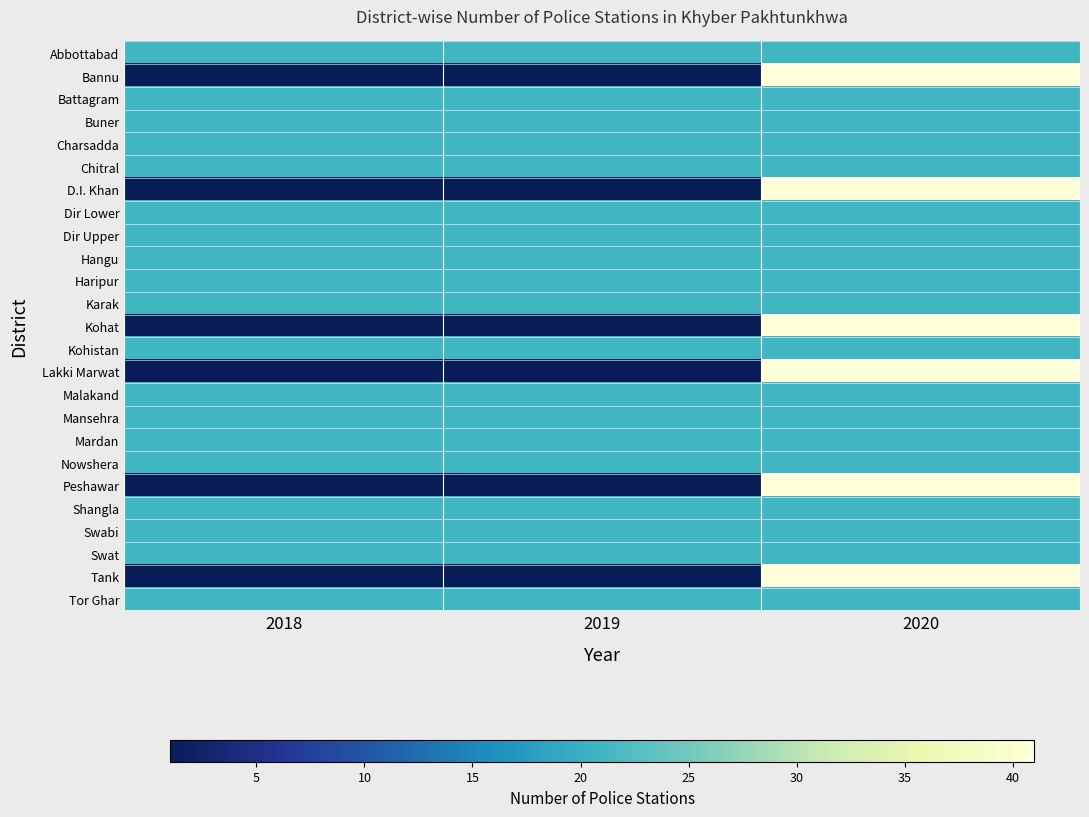

At which category is the sum across all series the highest?

2020